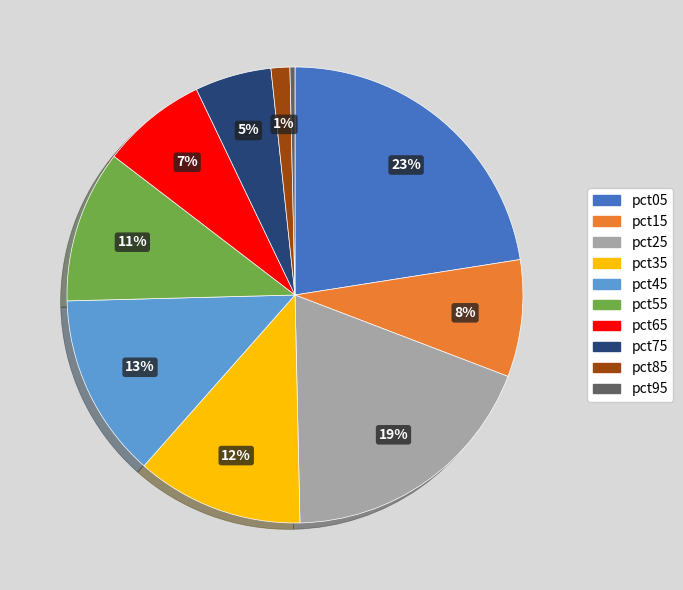

Which slice is the largest?

pct05